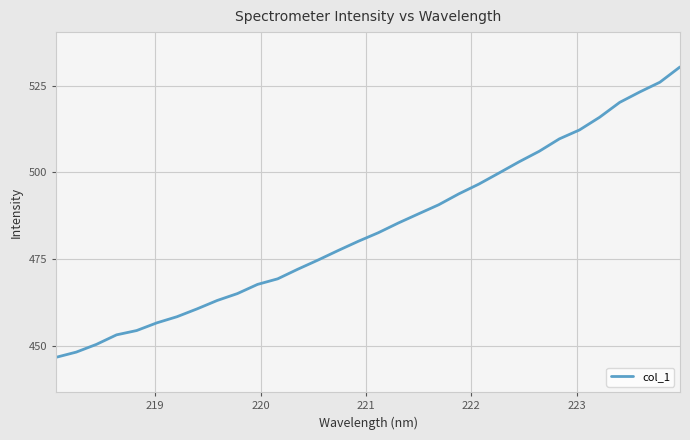

Does the chart display data point markers on the line(s)?

No